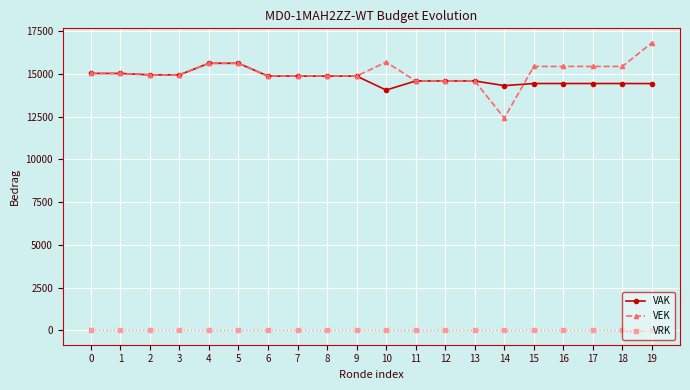

How many lines are shown in the chart?

3